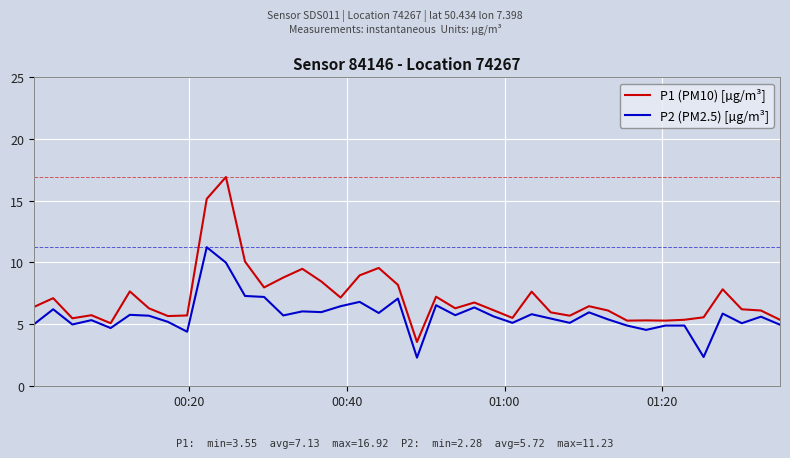

List the series in order of their overall mean, lowest first.

P2 (PM2.5) [µg/m³], P1 (PM10) [µg/m³]